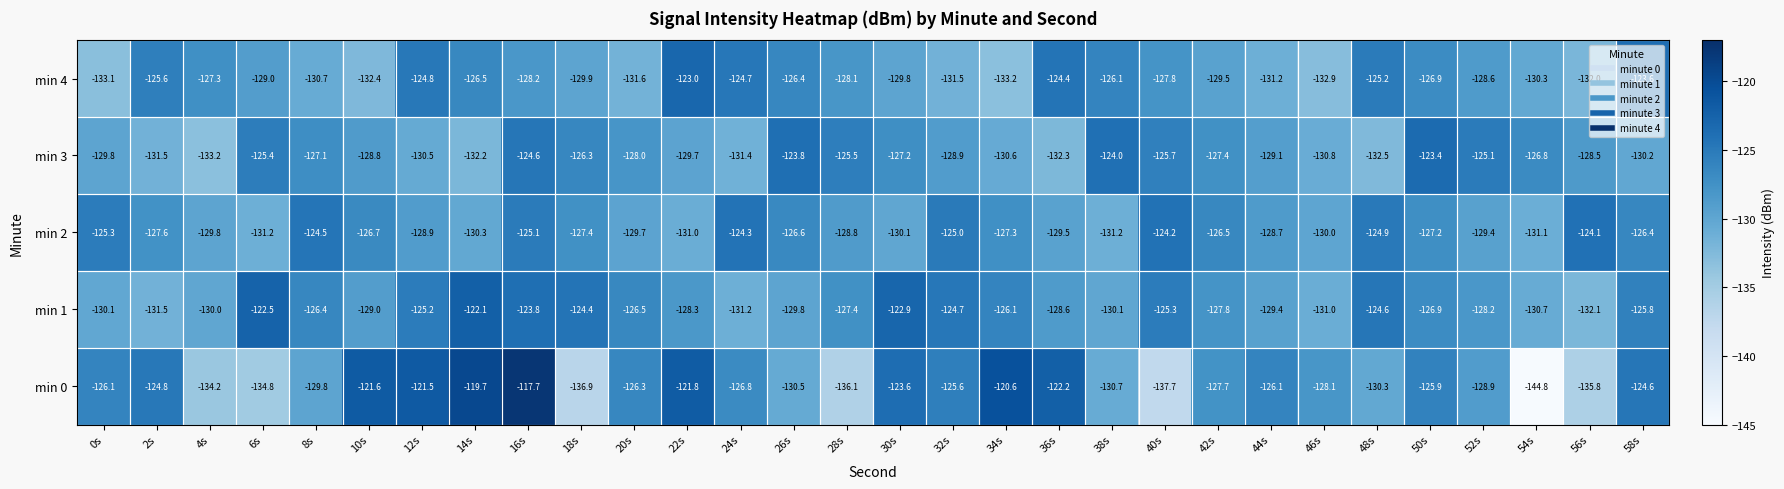

What is the difference between the min 3 values at 52s and 28s?

0.4